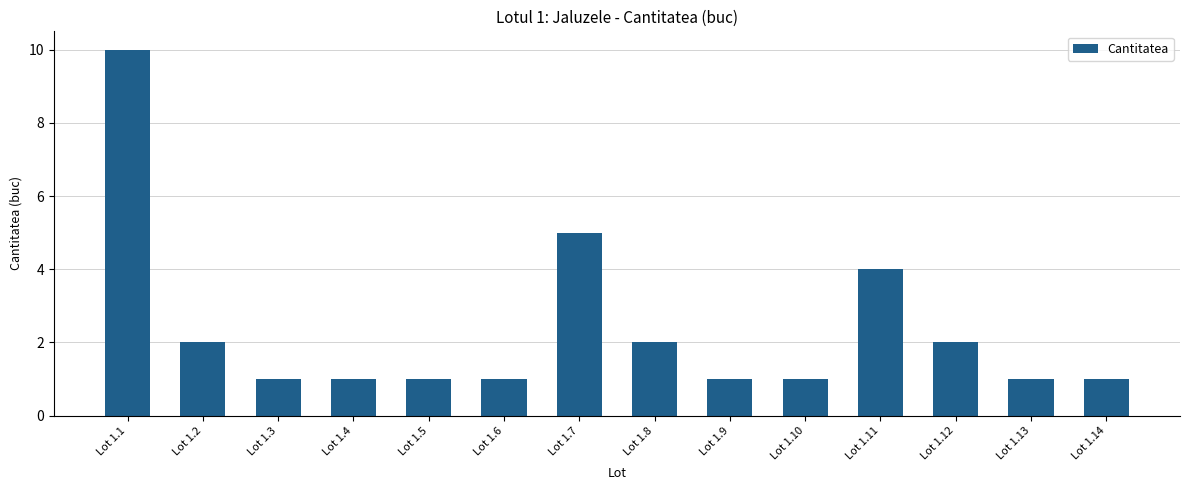

What is the sum of all values?

33